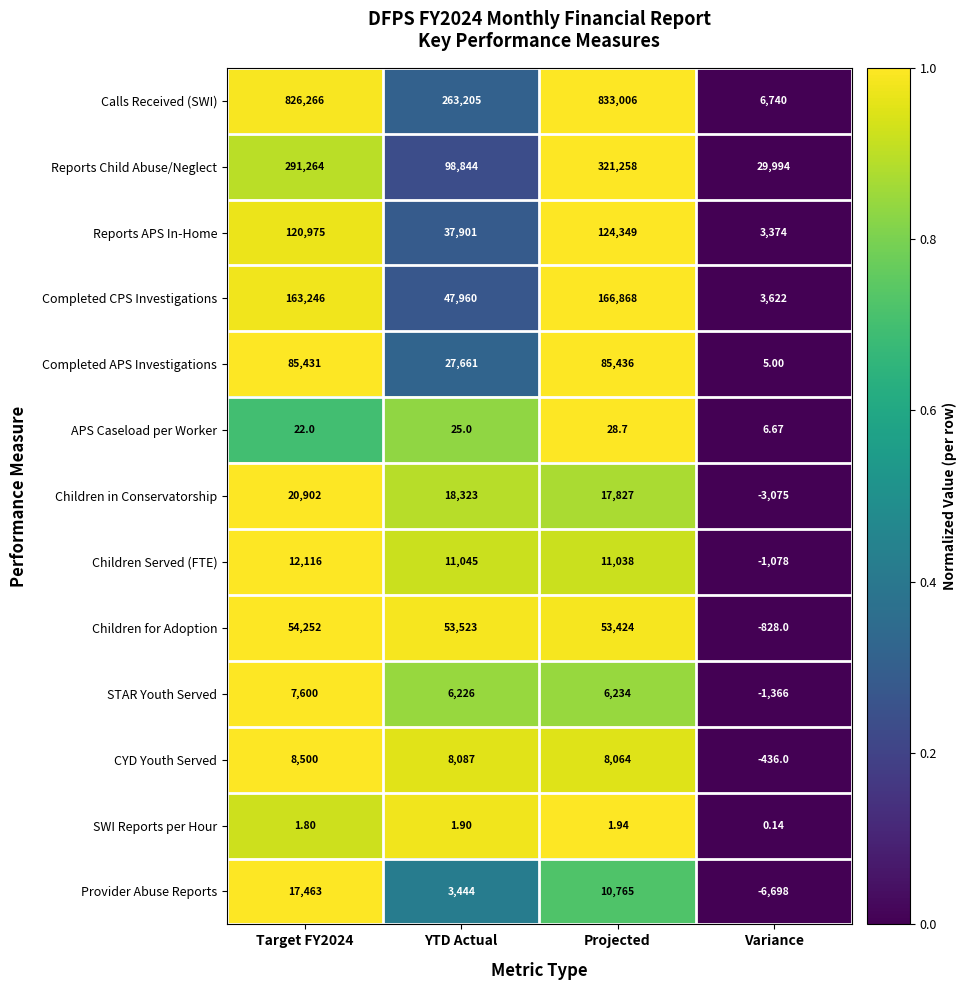

What is the maximum value shown in the chart?

833006.0